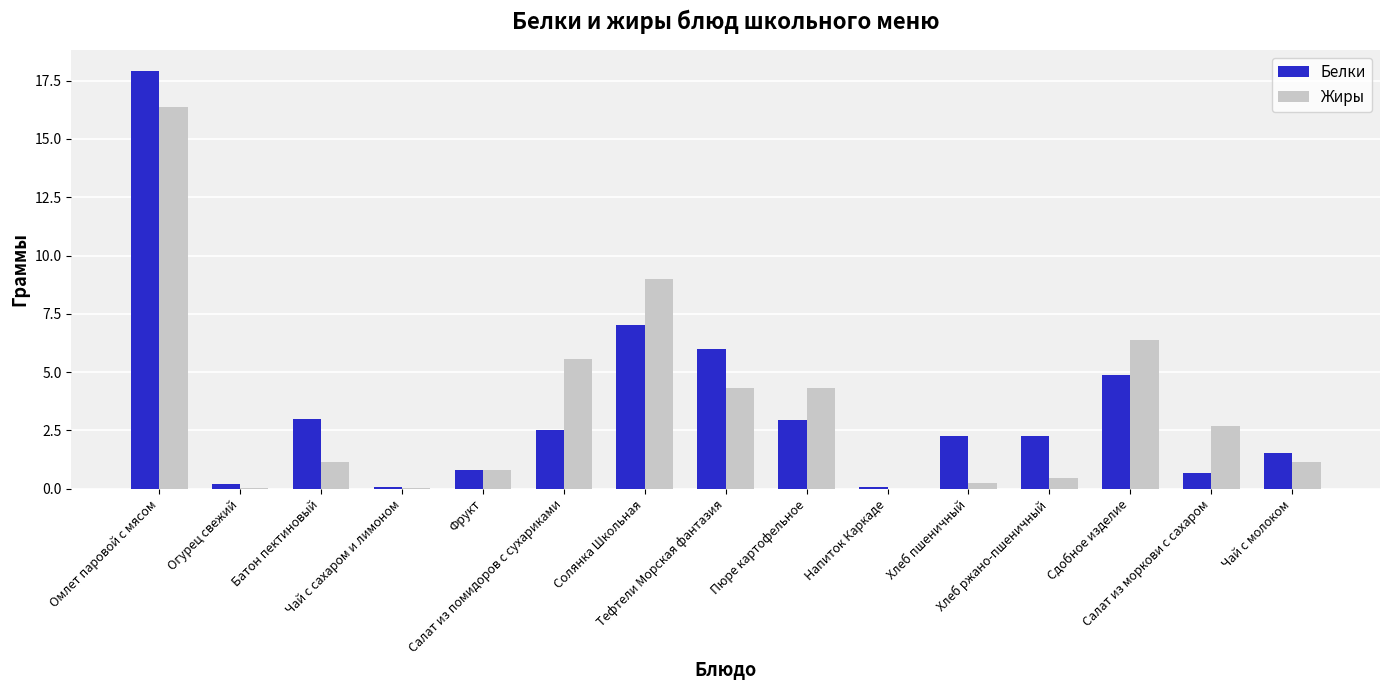

How many values in the Белки series exceed 2?

9